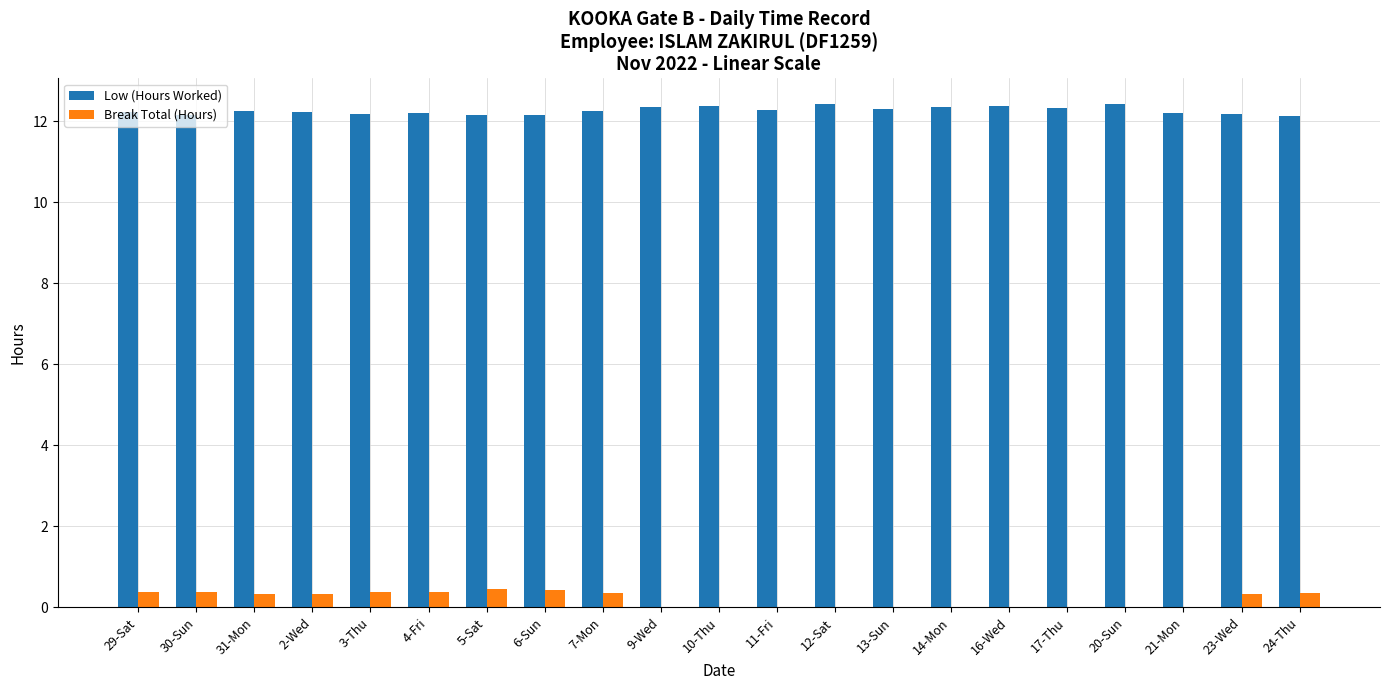

Which series has the largest range (max minus min)?

Break Total (Hours)